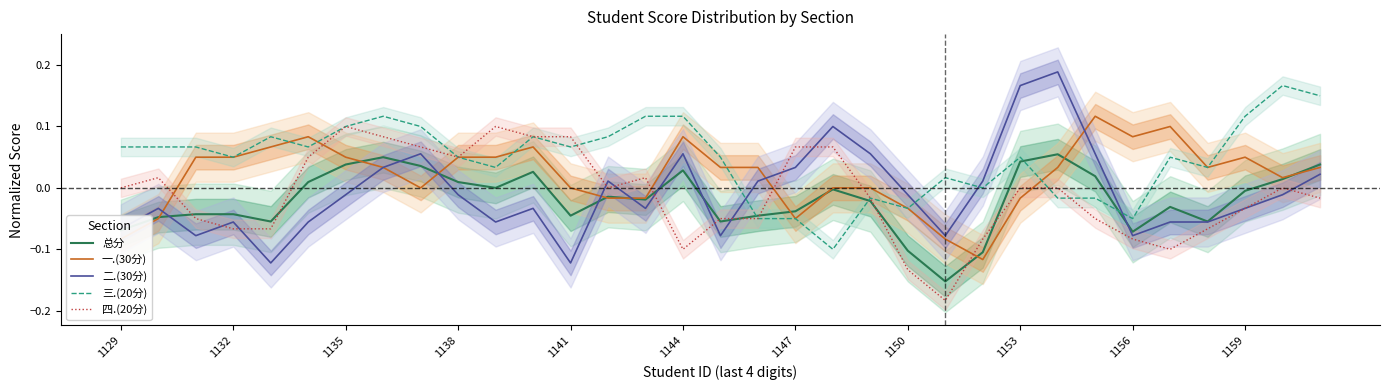

Does the chart have visible grid lines?

No